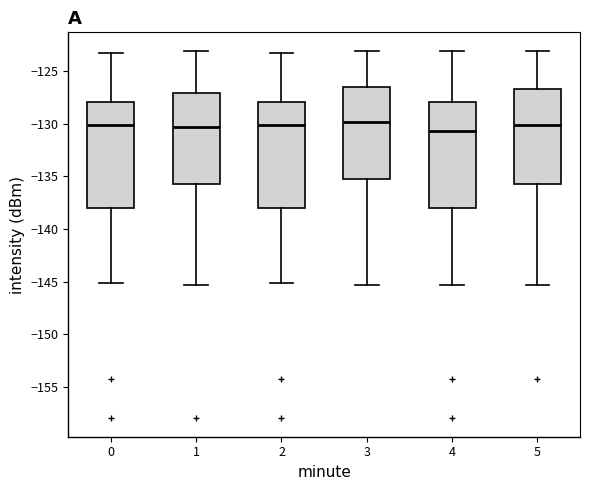

Where does the lower whisker of the box at x = 5 end on the y-axis? The values are not printed on the chart, so give them approximately, as read against the axis.

-145.5